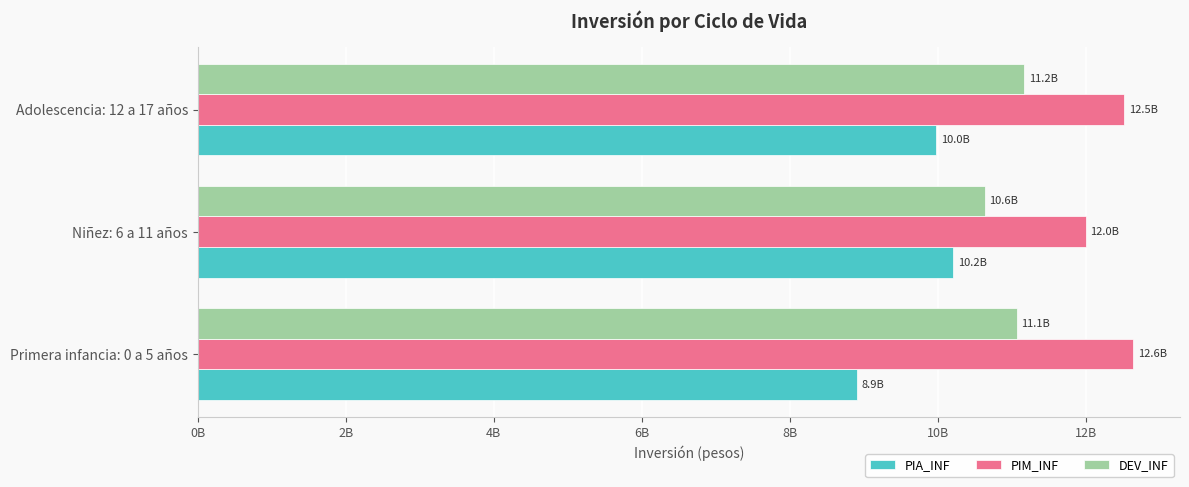

What are all the series names shown in the legend?

PIA_INF, PIM_INF, DEV_INF